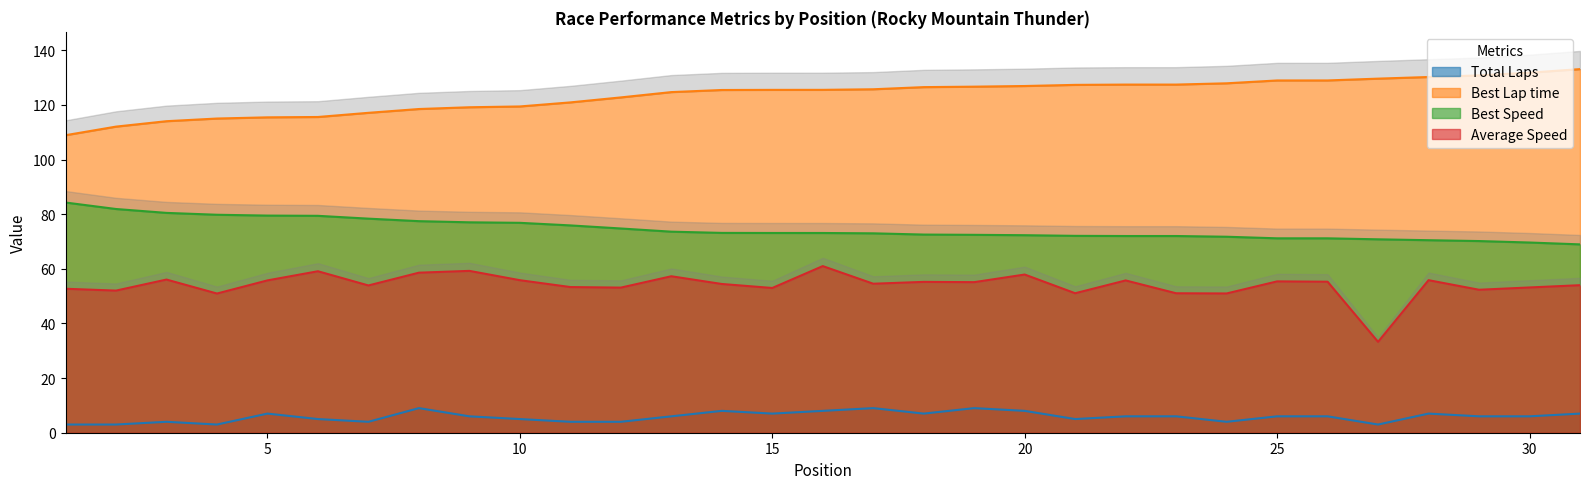

Does the chart have visible grid lines?

No